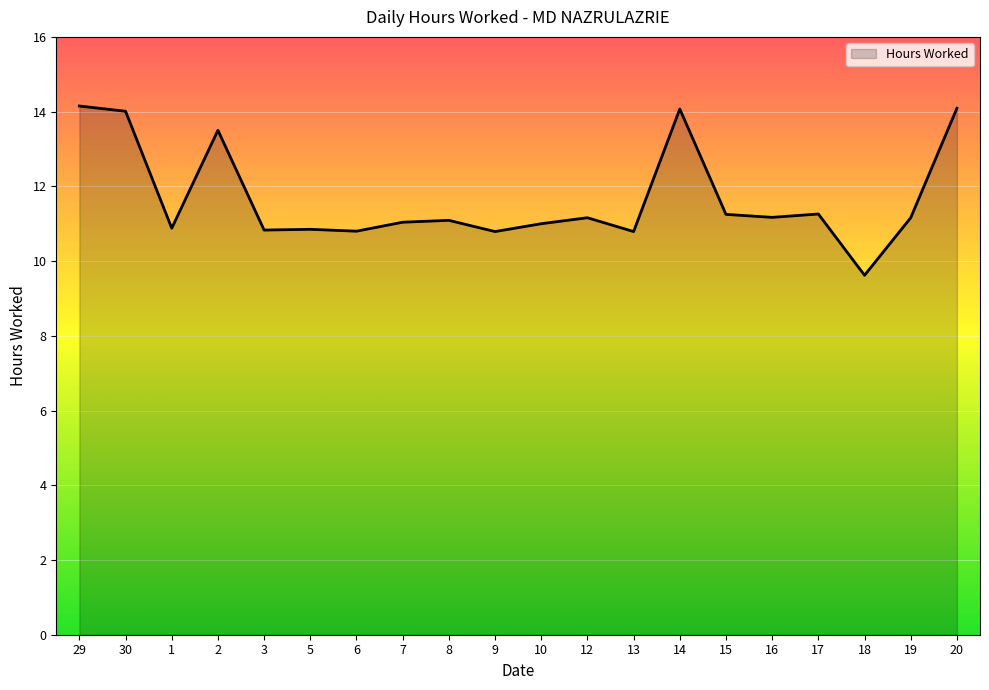

Does the chart display data point markers on the line(s)?

No